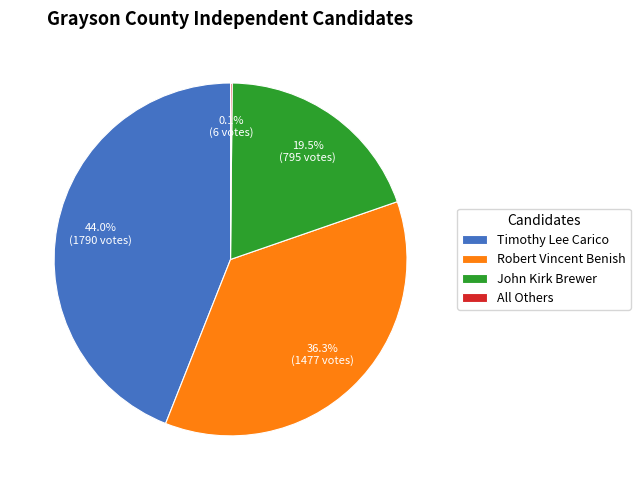

Between Timothy Lee Carico and Robert Vincent Benish, which is larger?

Timothy Lee Carico